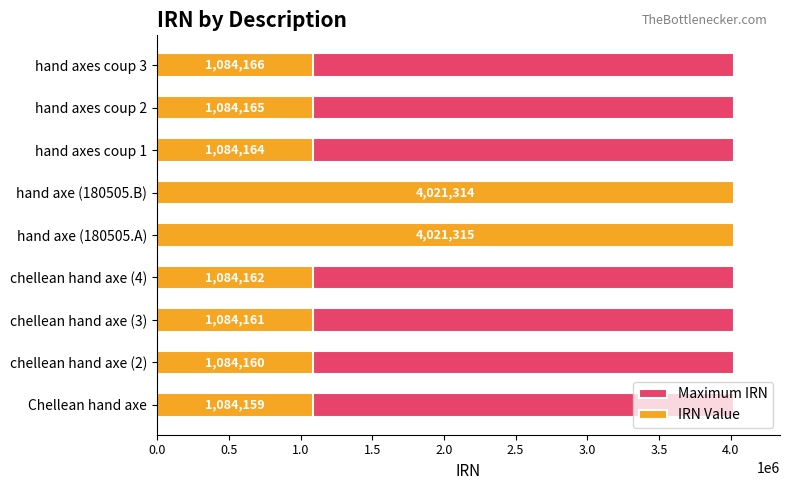

The Maximum IRN series shows 0.2 at 0.0. True or false?

False